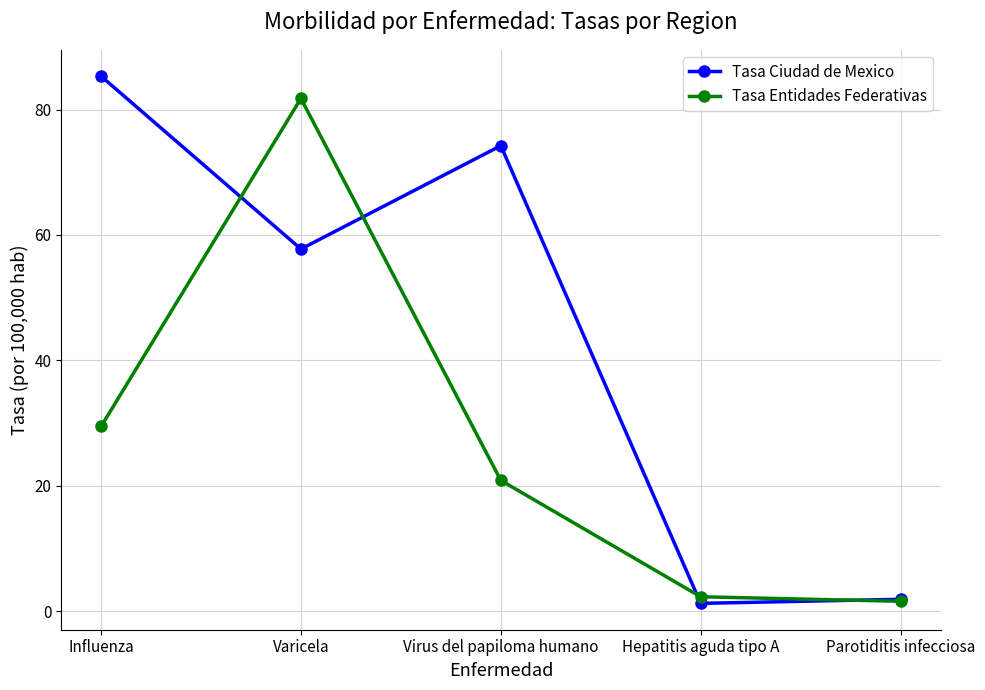

At Virus del papiloma humano, list the series in order from smallest to largest.

Tasa Entidades Federativas, Tasa Ciudad de Mexico